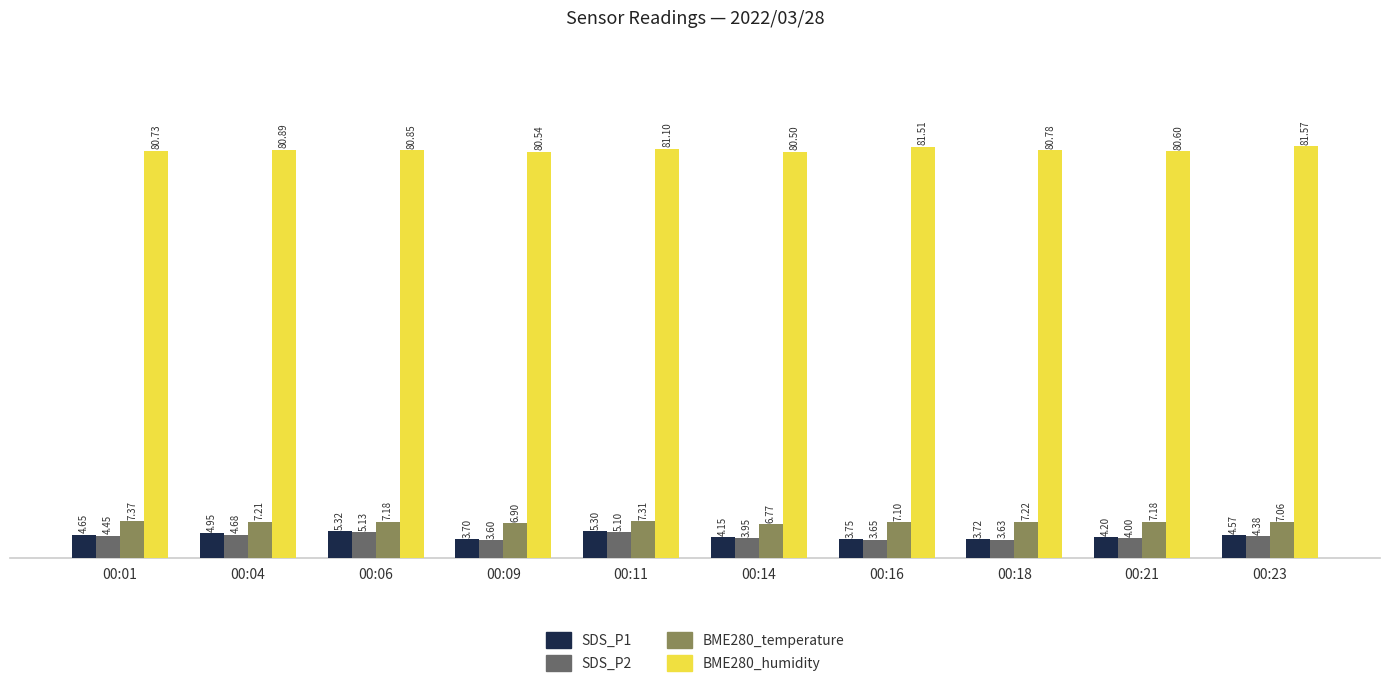

The value of BME280_temperature at 00:18 is 7.2. True or false?

True